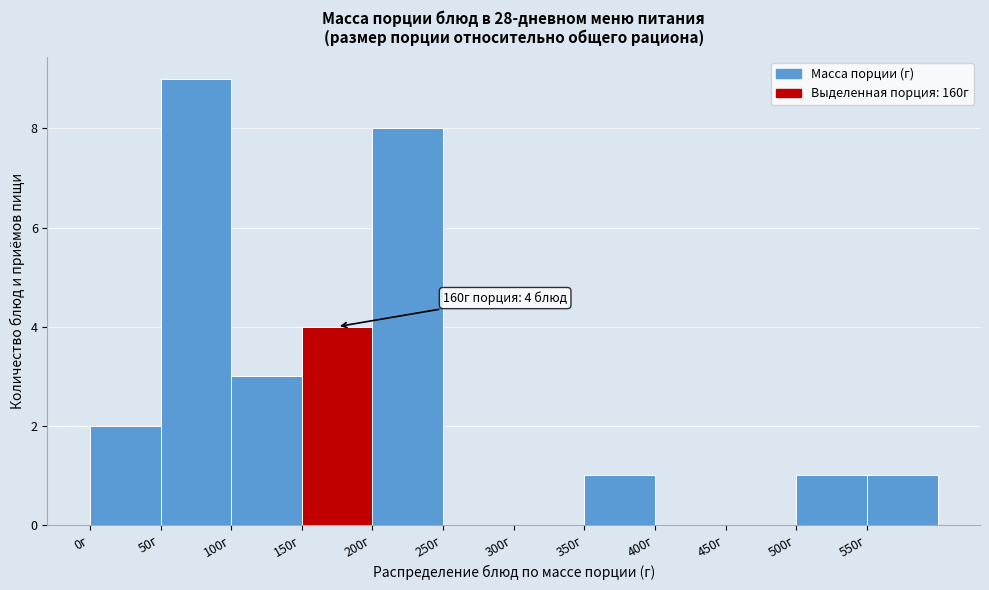

Which range on the x-axis has the tallest bar?

50 to 100